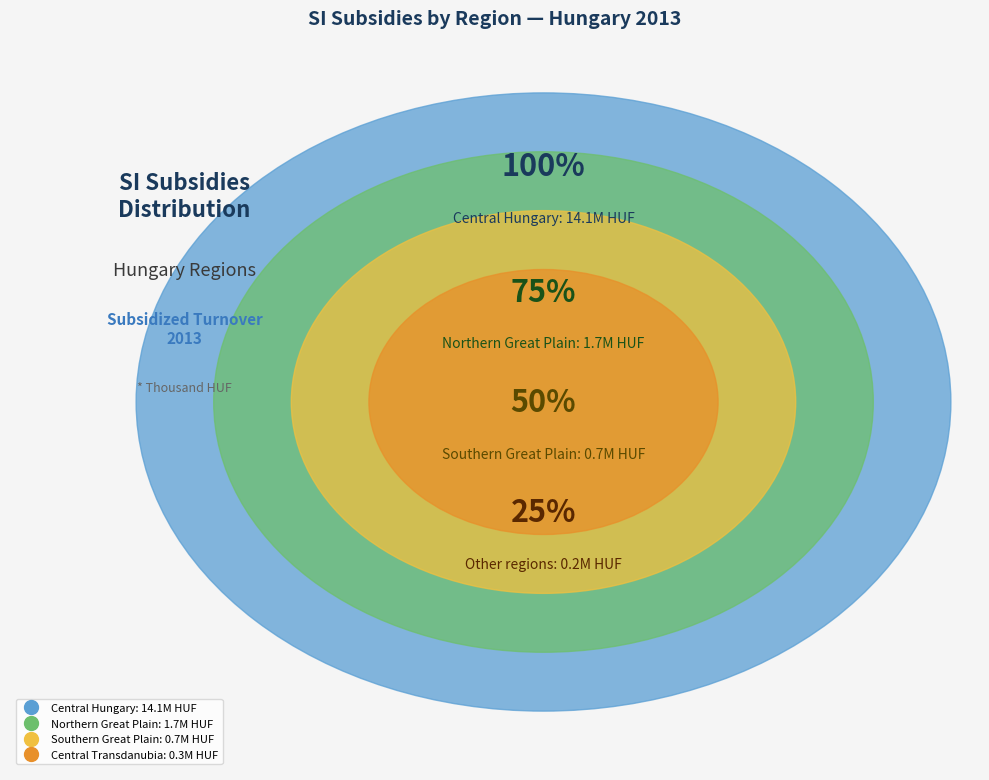

The Northern Hungary-Balassagyarmati slice represents 1% of the pie. True or false?

False